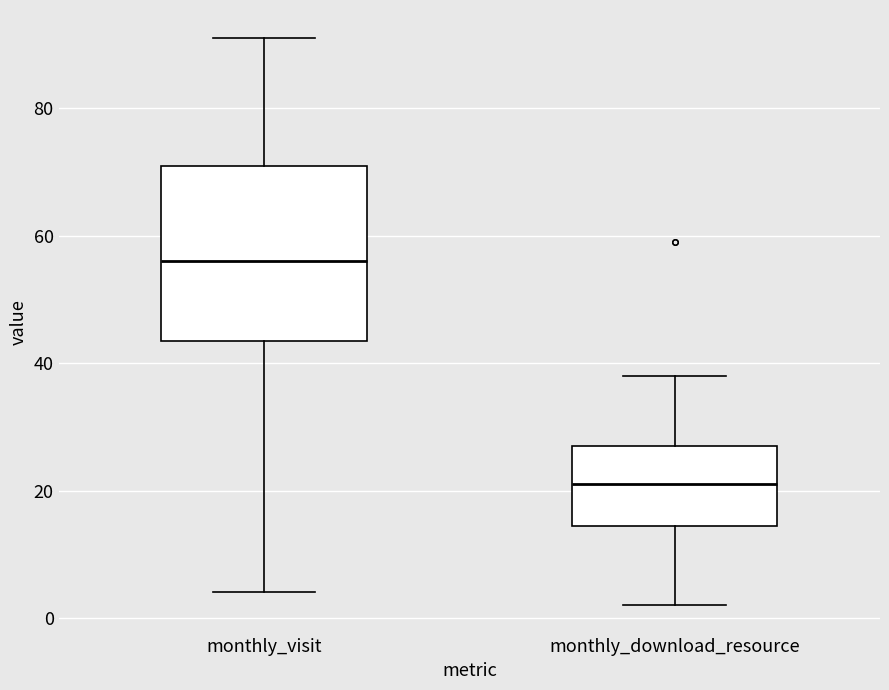

Reading left to right, read every box against the y-axis: the position of its median line, the range the box covers, and the ends of its whiskers. The values are not printed on the chart, so give them approximately, as read against the axis.

monthly_visit: median 56, box 44 to 72, whiskers 4 to 92
monthly_download_resource: median 22, box 14 to 28, whiskers 2 to 38